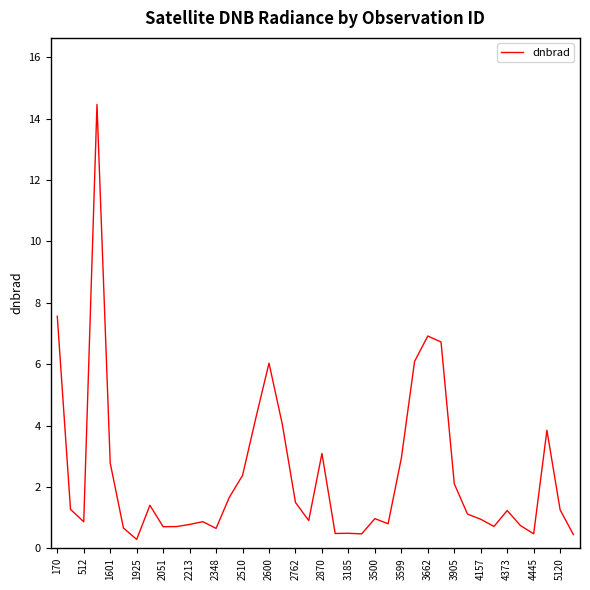

Does the chart have visible grid lines?

No